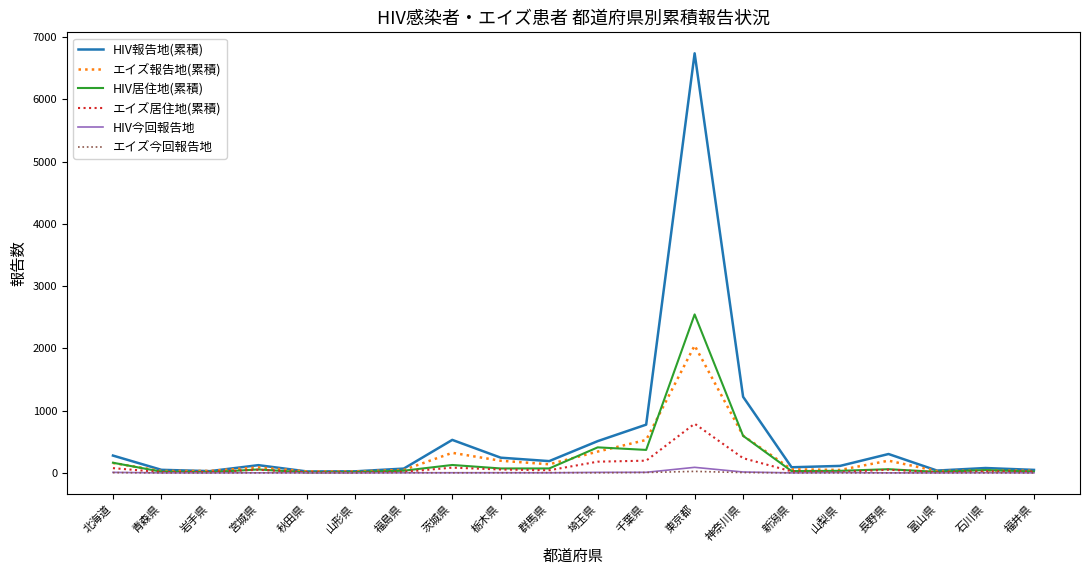

What is the difference between the エイズ今回報告地 values at 東京都 and 山梨県?

24